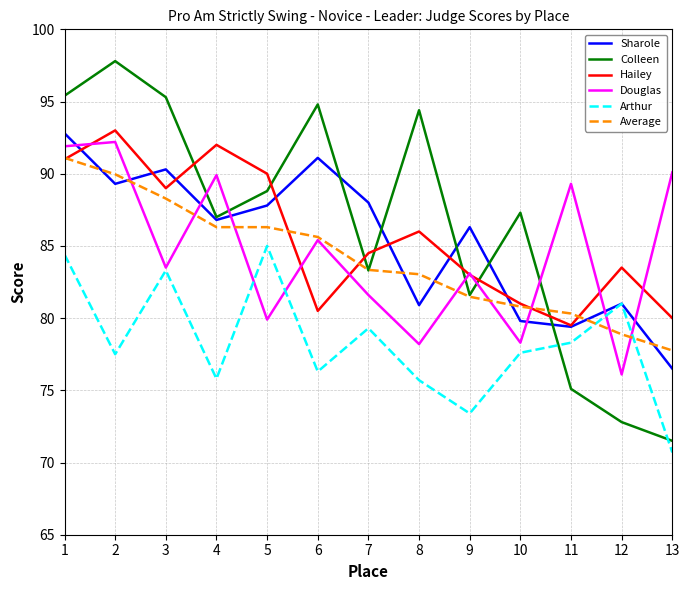

At which category is the sum across all series the highest?

1